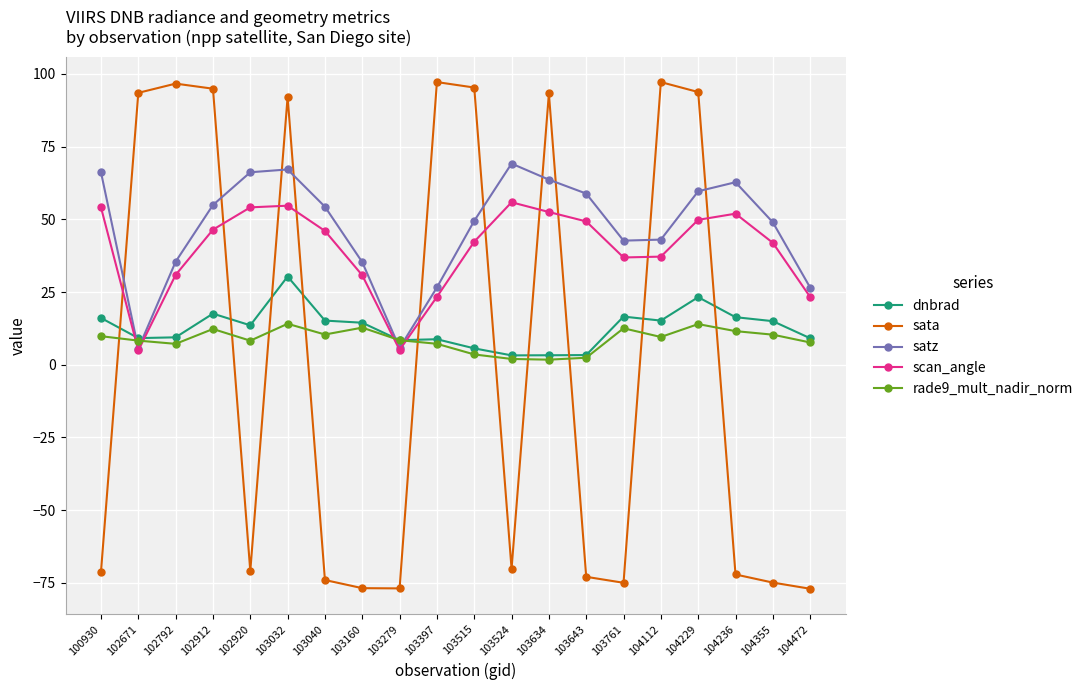

List the series in order of their peak value, highest first.

sata, satz, scan_angle, dnbrad, rade9_mult_nadir_norm